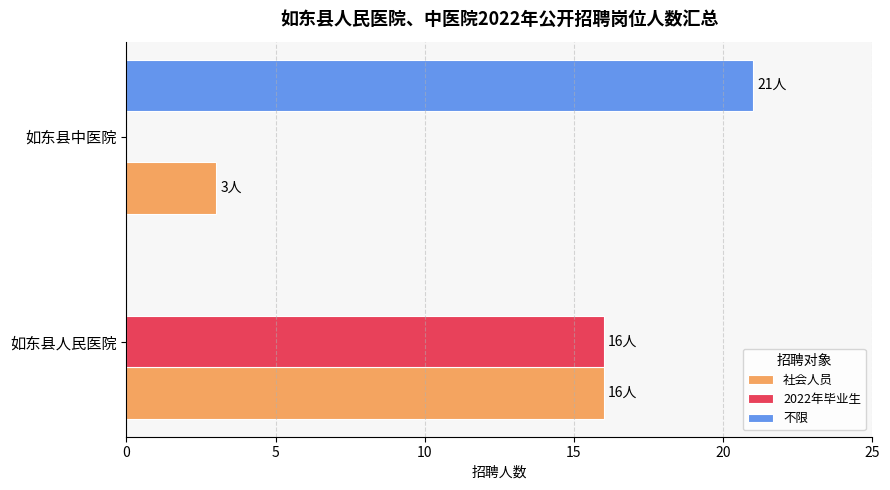

The value of 不限 at 如东县中医院 is 21. True or false?

True